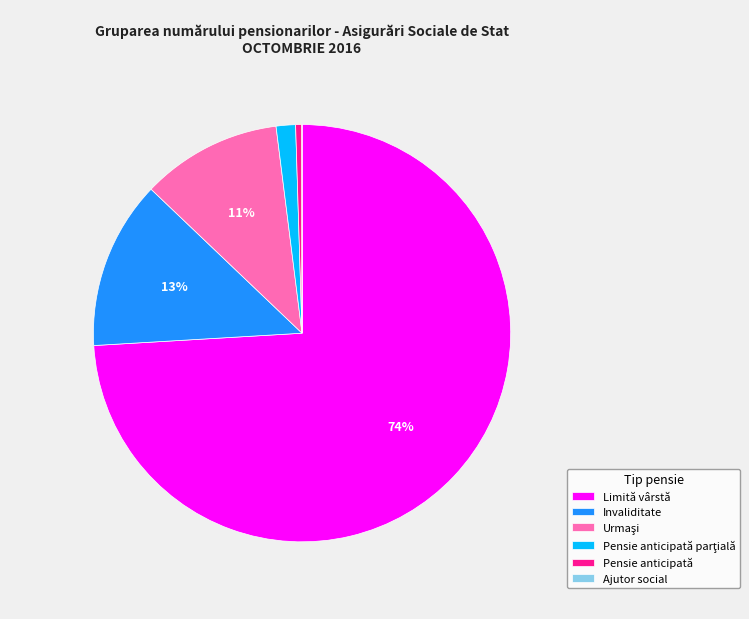

Does any single category account for the majority?

Yes